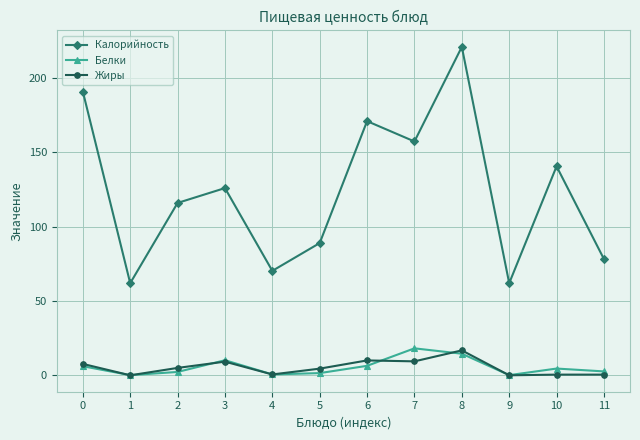

What is the lowest value of the Калорийность series?

62.0